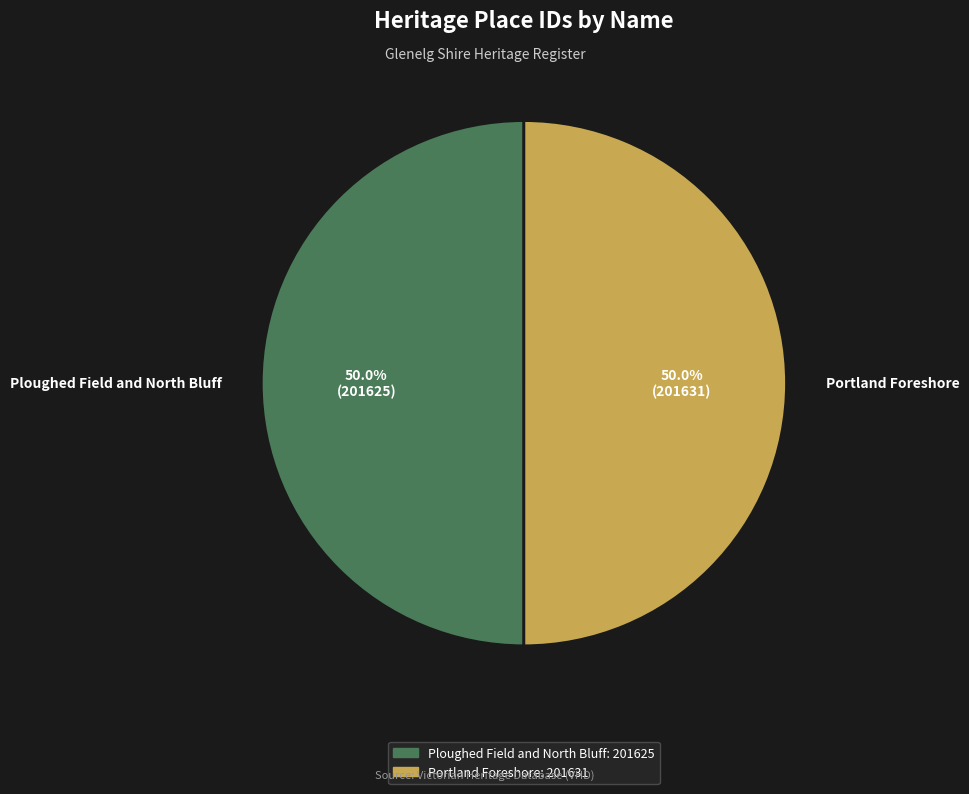

What is the ratio of the value at Ploughed Field and North Bluff to the value at Portland Foreshore?

1.0